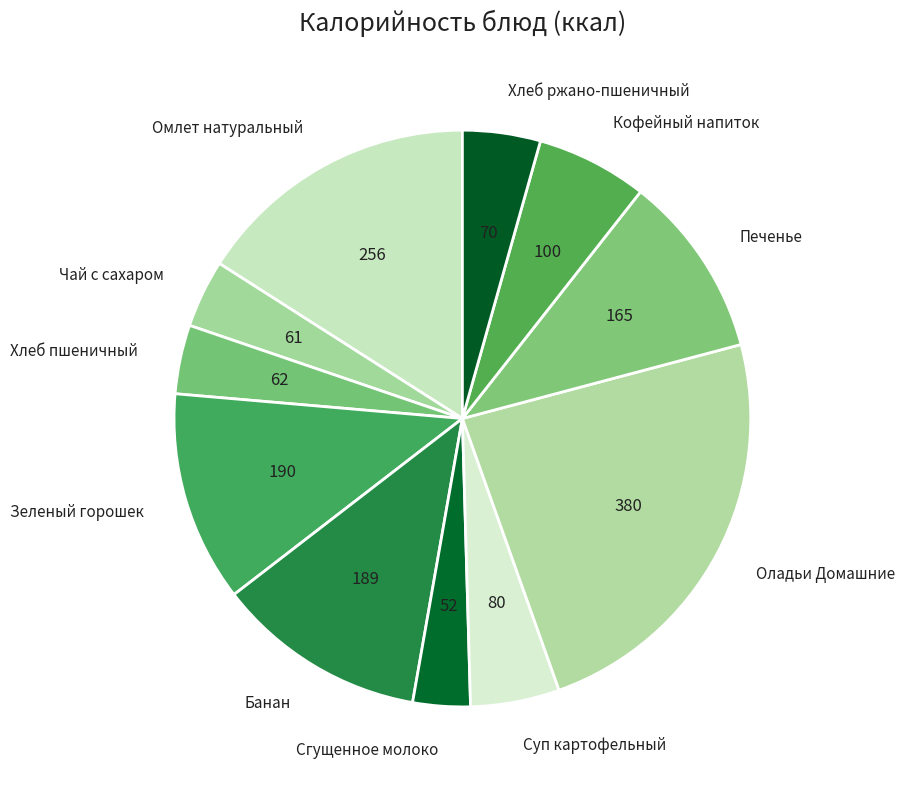

Which has a higher value, Зеленый горошек or Омлет натуральный?

Омлет натуральный